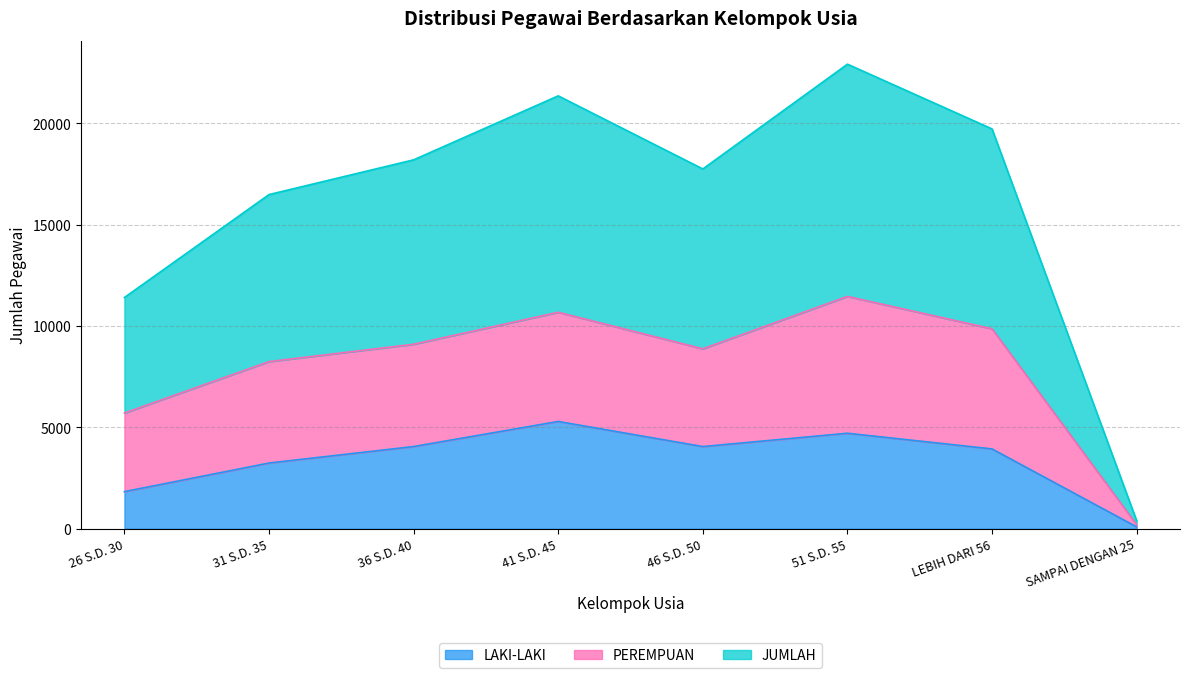

What value does the LAKI-LAKI series have at 46 S.D. 50, to the nearest 50?

4050